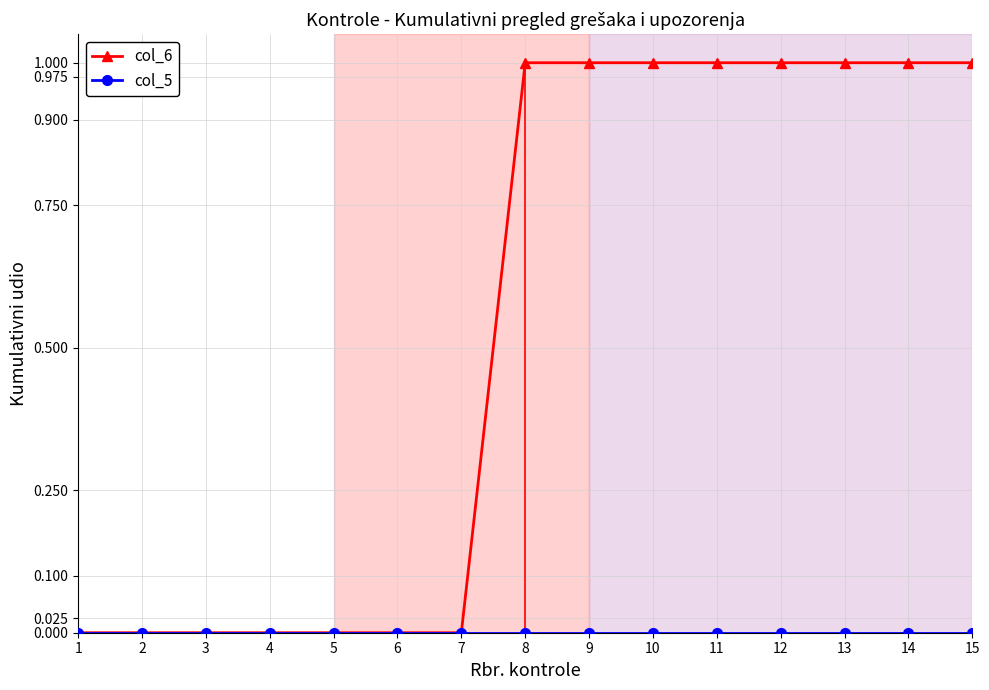

How many col_6 values are between 0 and 1?

15